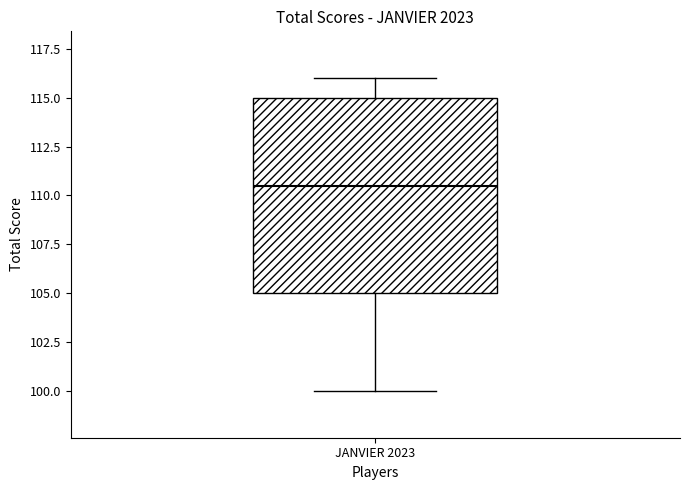

Transcribe this box plot: give where the median line is, the range the box spans, and where the two whiskers end, as read against the y-axis. The values are not printed on the chart, so give them approximately, as read against the axis.

median 110.5, box 105.0 to 115.0, whiskers 100.0 to 116.0